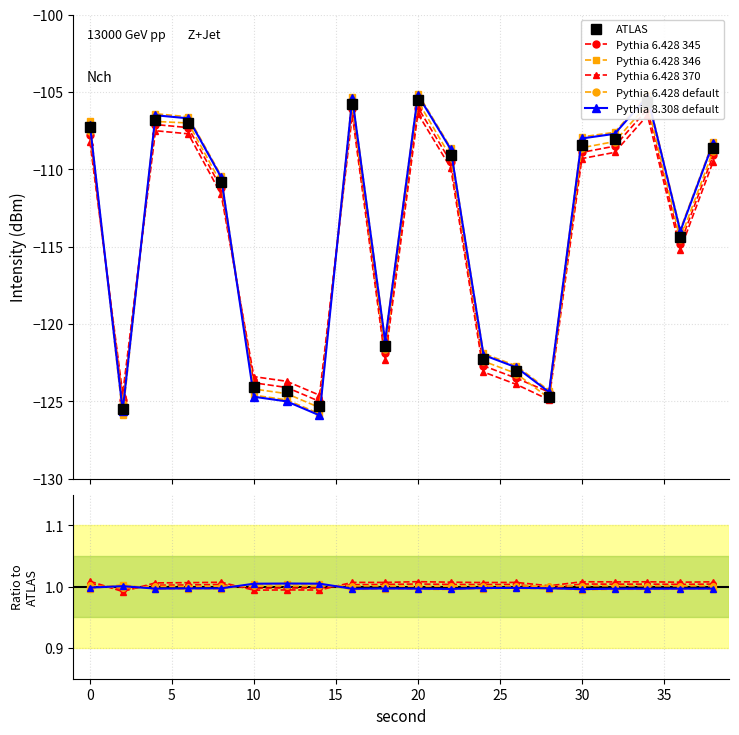

Which series has the largest range (max minus min)?

ATLAS